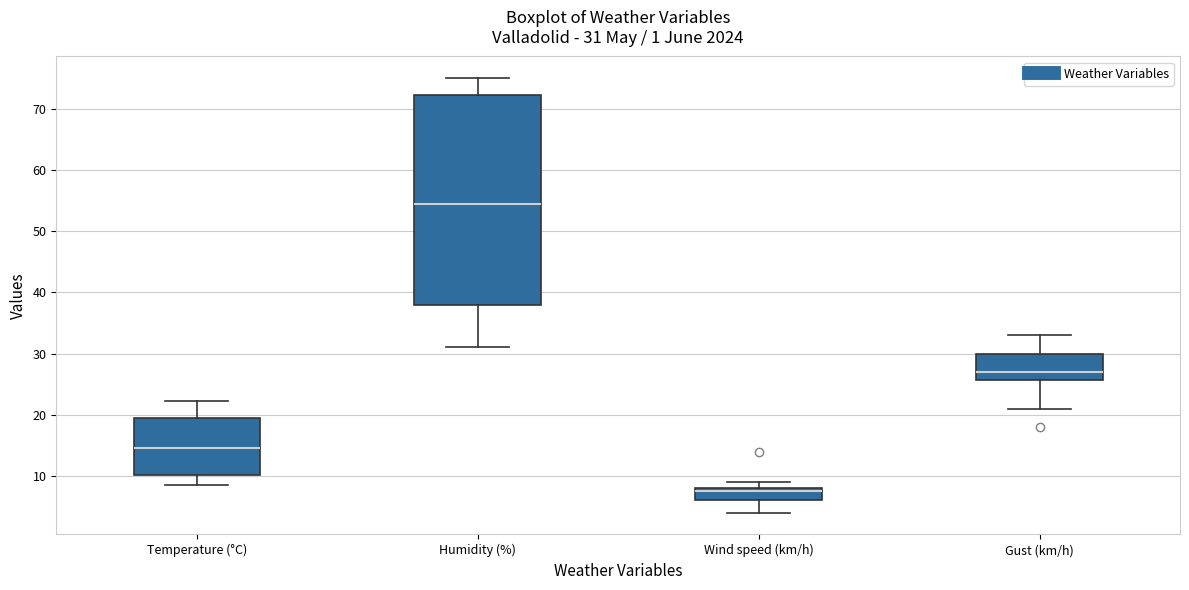

Which box is the tallest, from its lower edge to its upper edge?

Humidity (%)